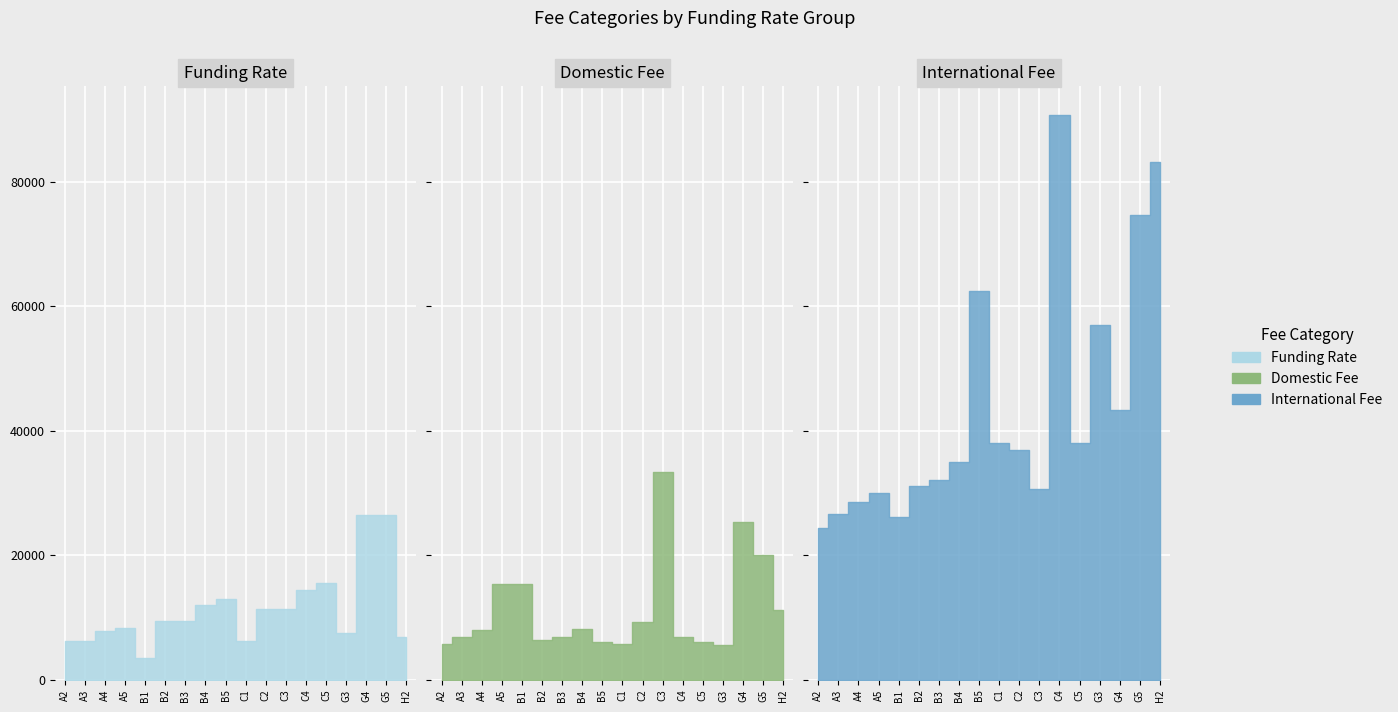

True or false: Domestic Fee has more than 2 points higher than both neighbors.

True